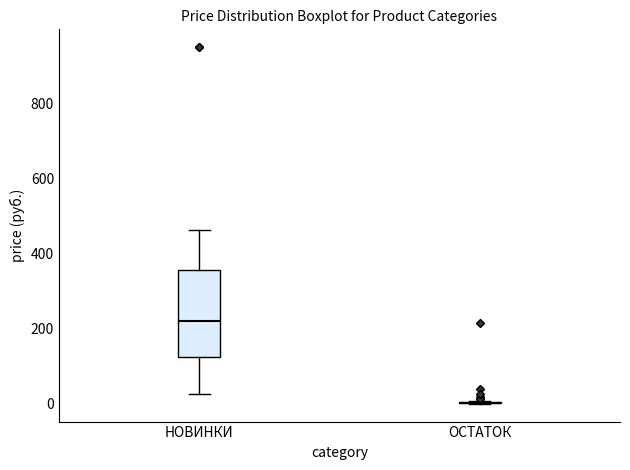

Reading left to right, read every box against the y-axis: the position of its median line, the range the box covers, and the ends of its whiskers. The values are not printed on the chart, so give them approximately, as read against the axis.

НОВИНКИ: median 220, box 120 to 360, whiskers 20 to 460
ОСТАТОК: box collapsed to a line at 0, whiskers 0 to 0